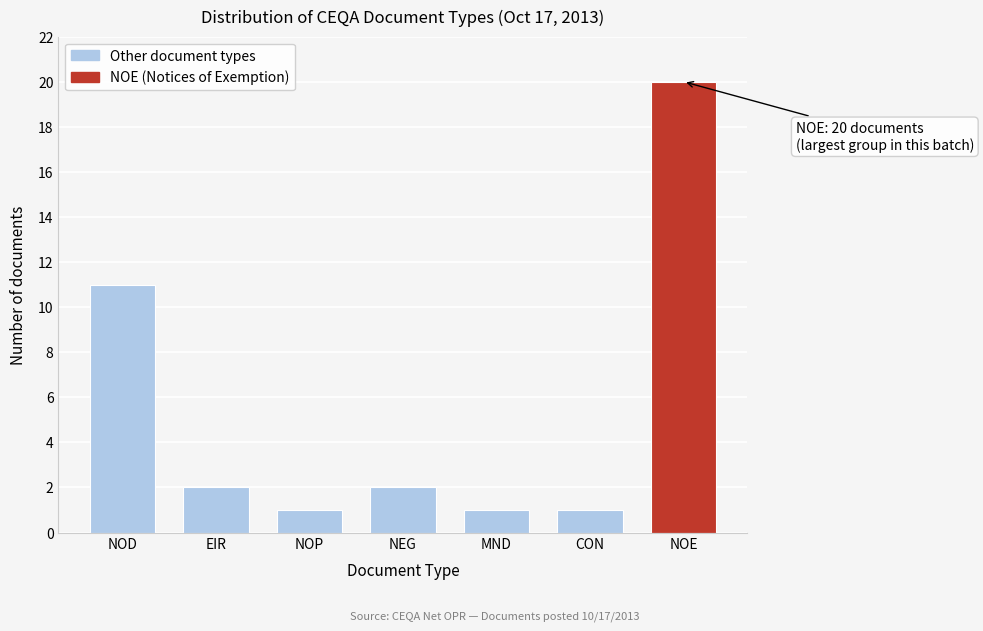

Reading left to right, extract all data points from this chart.

NOD=11	EIR=2	NOP=1	NEG=2	MND=1	CON=1	NOE=20